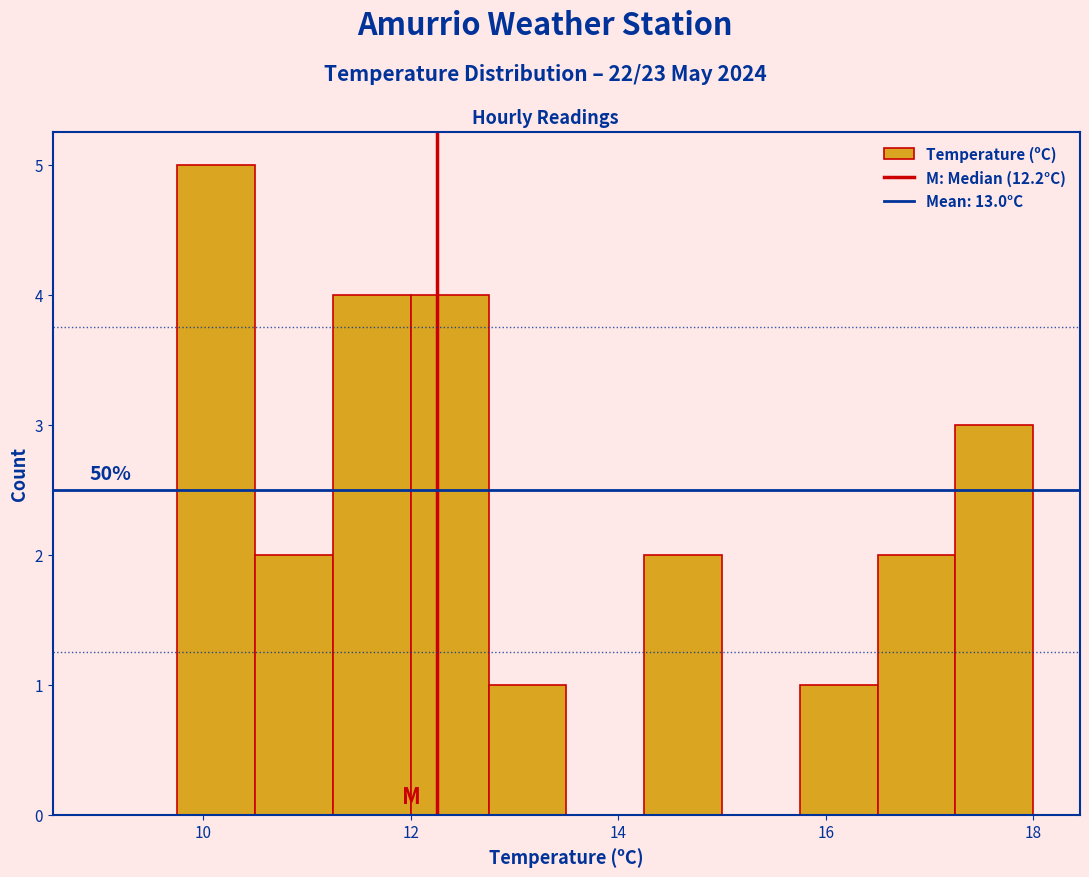

Around what value on the x-axis is the tallest bar? Give the approximate position of its centre, as read against the axis.

10.2